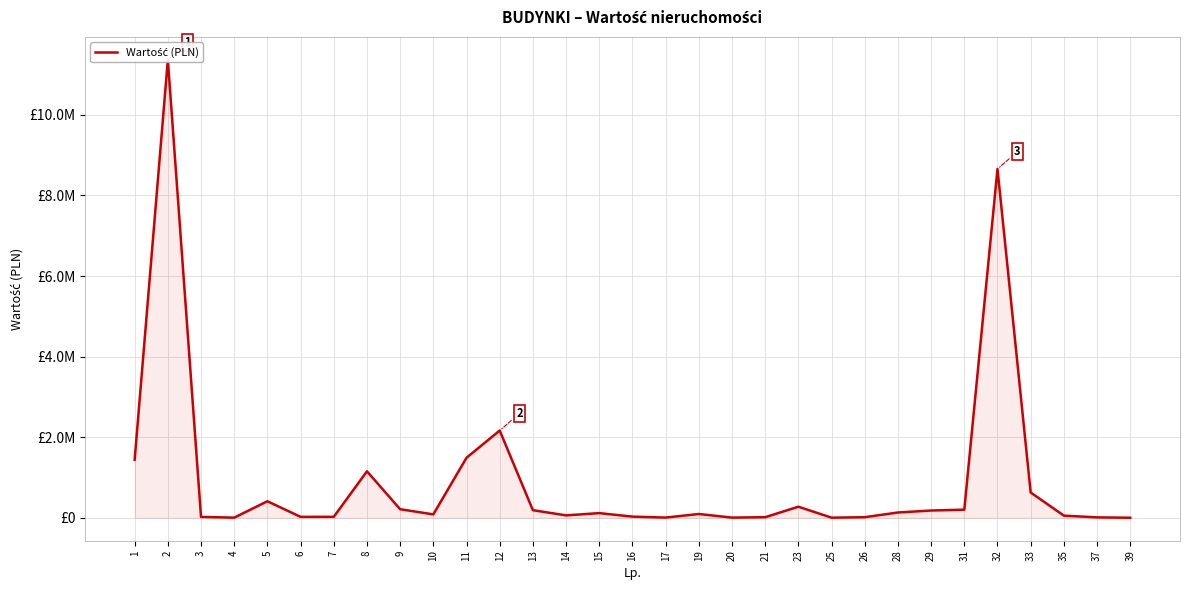

The value at 5 is 259674.0. True or false?

False